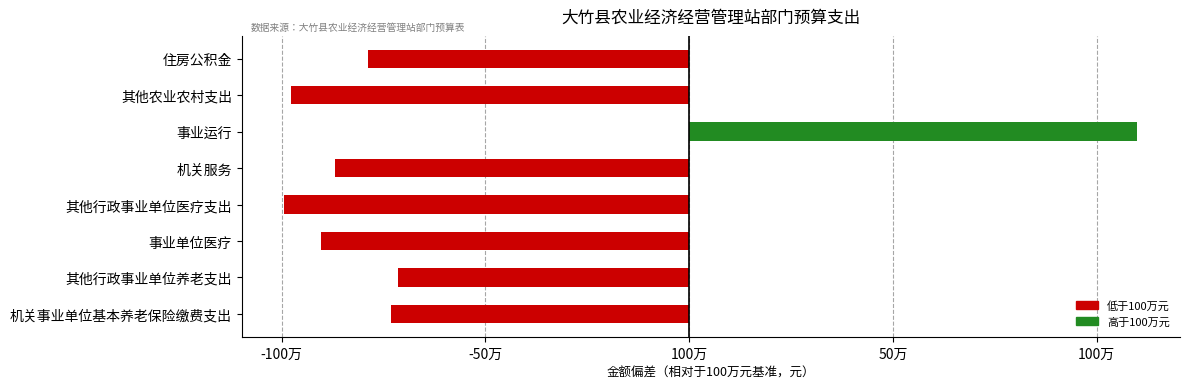

Are the bars horizontal?

Yes